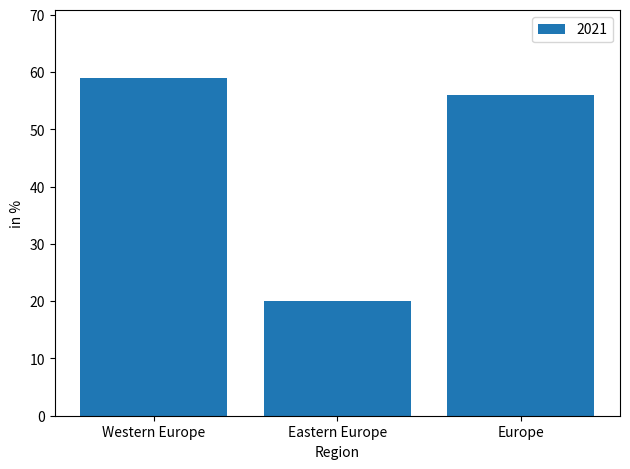

What is the approximate value at Eastern Europe?

20